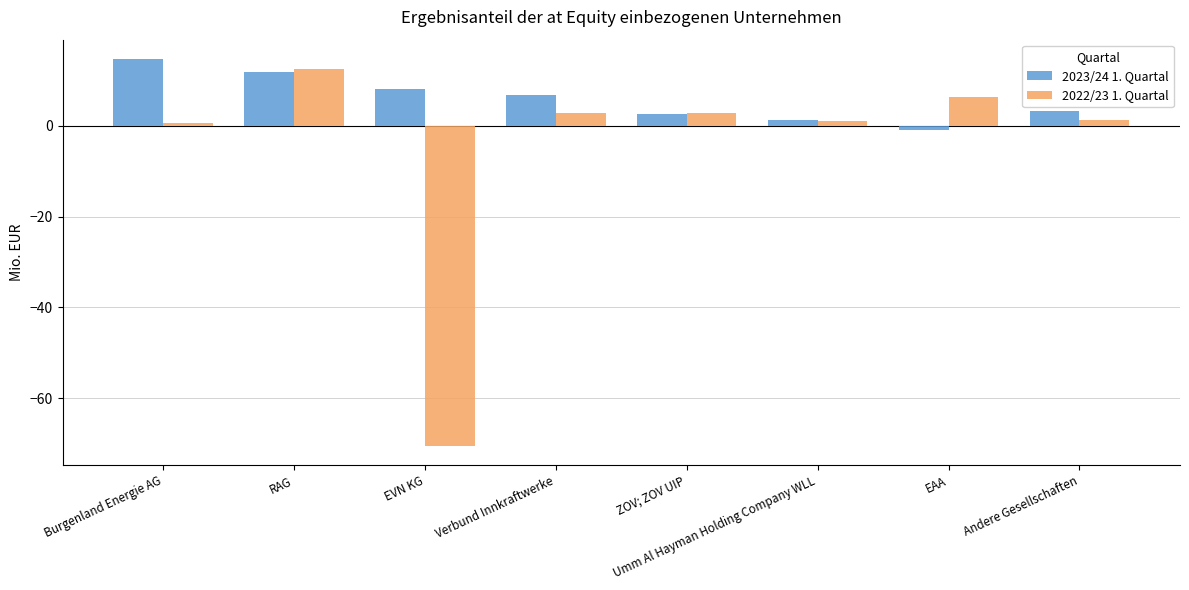

Is the value of 2023/24 1. Quartal at Andere Gesellschaften greater than the value of 2022/23 1. Quartal at Andere Gesellschaften?

Yes